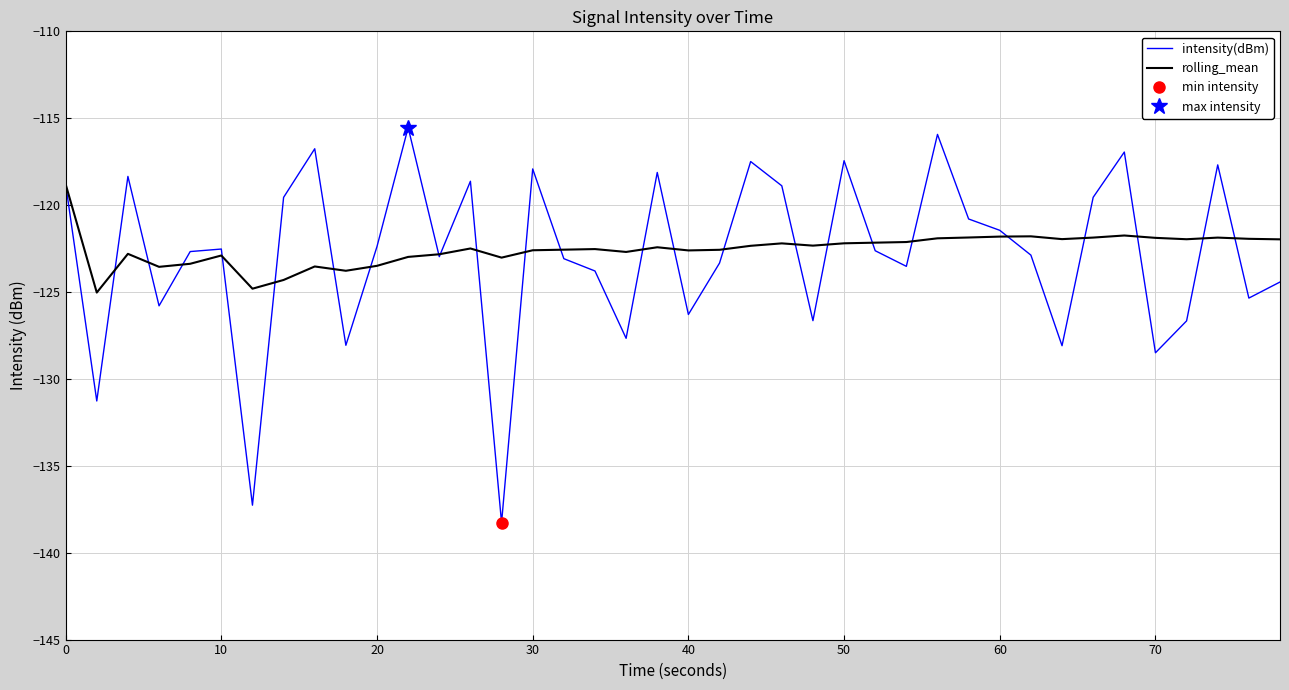

True or false: intensity(dBm) has a value of -121.4 at 60.

True